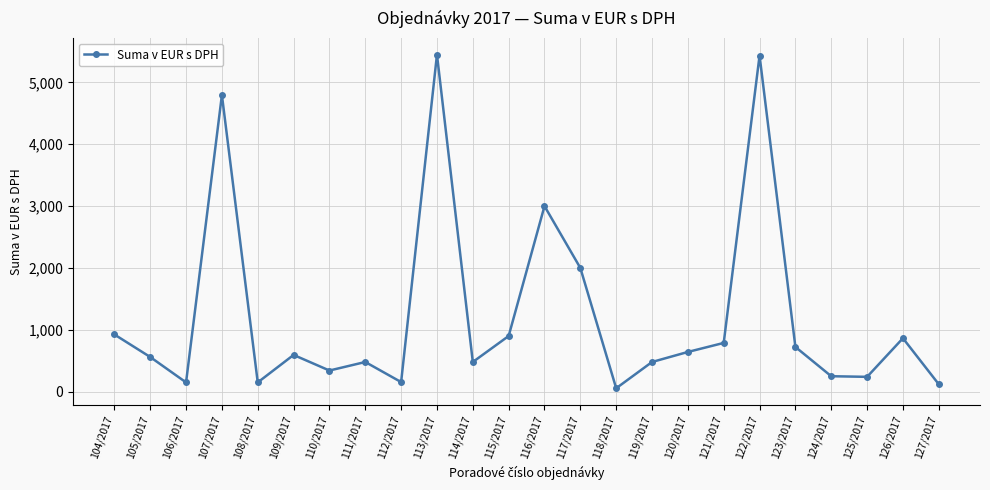

What is the label of the 20th point from the right?

108/2017